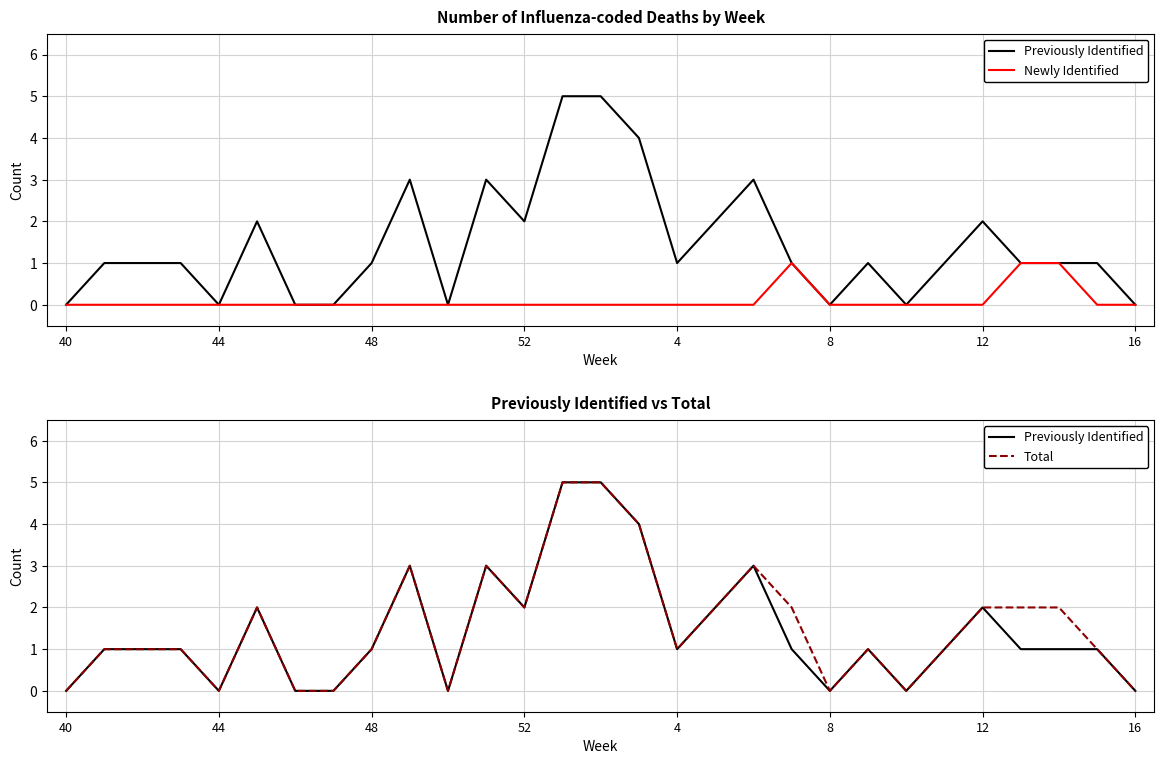

True or false: Total and Previously Identified cross at least once.

False